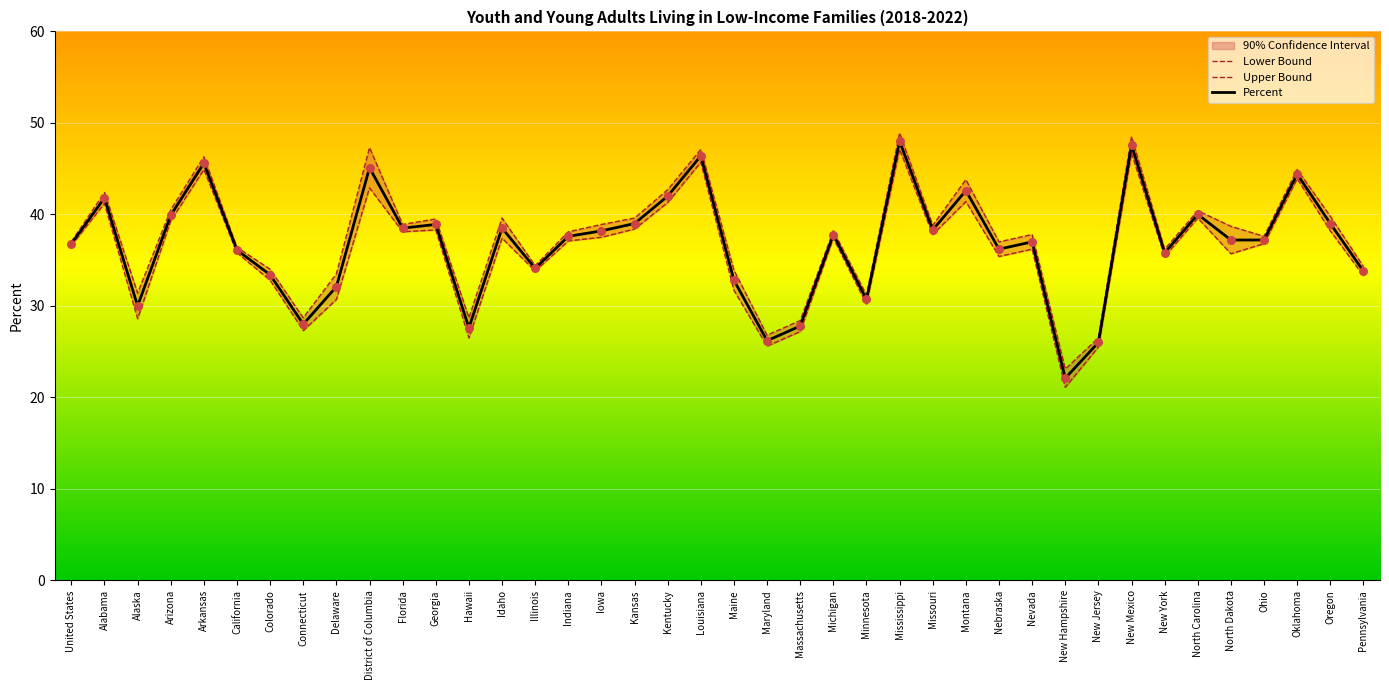

What is the maximum value for Percent?

48.0